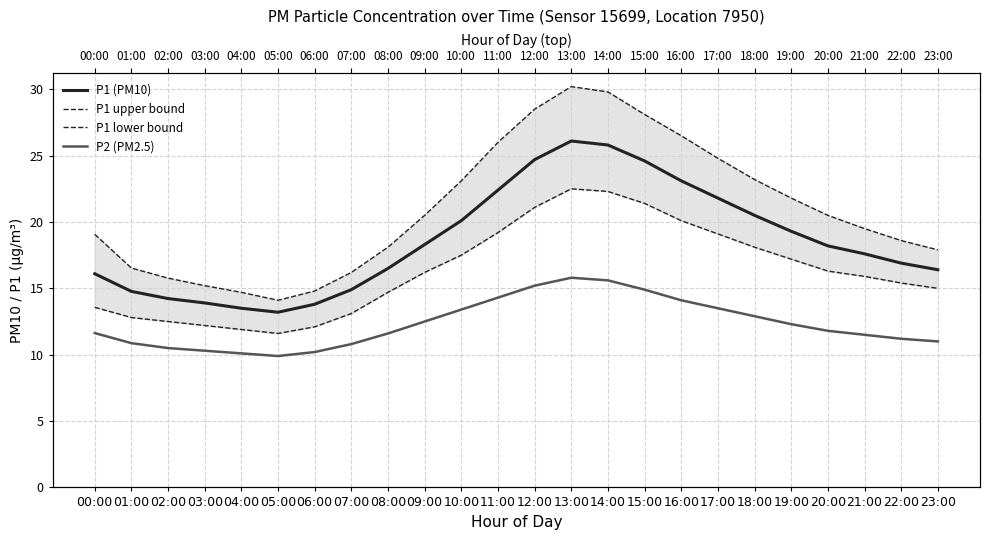

What is the difference between the highest and lowest values at 00:00?

7.4